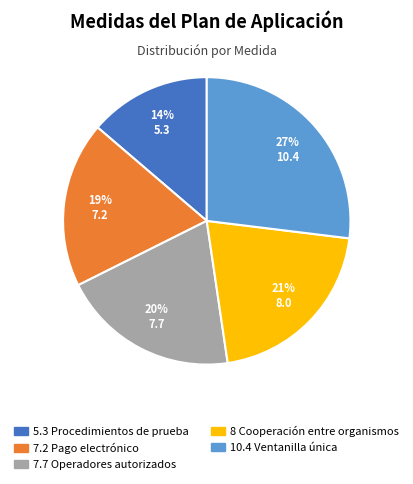

Combined, do 5.3 Procedimientos de prueba and 7.2 Pago electrónico account for over 50%?

No